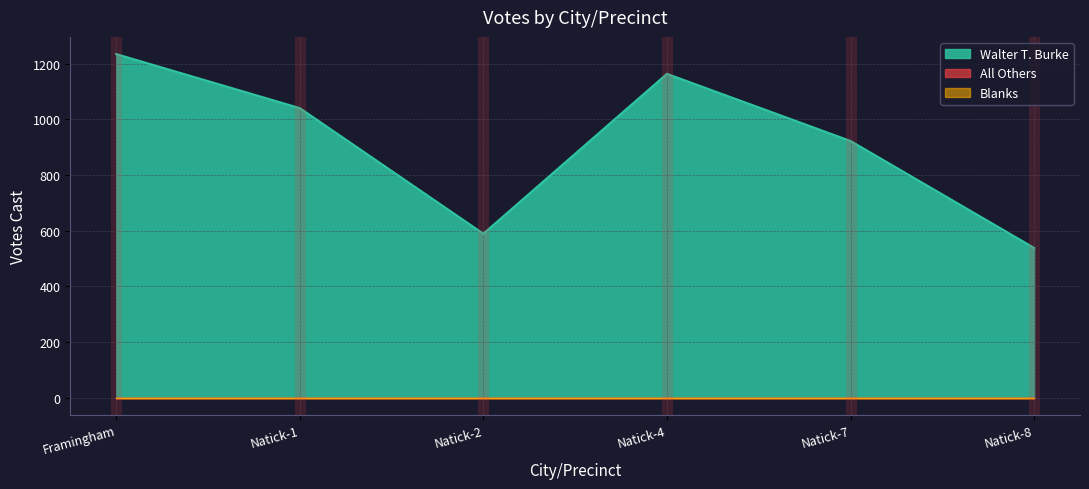

Between Natick-2 and Natick-8, which is larger?

Natick-2